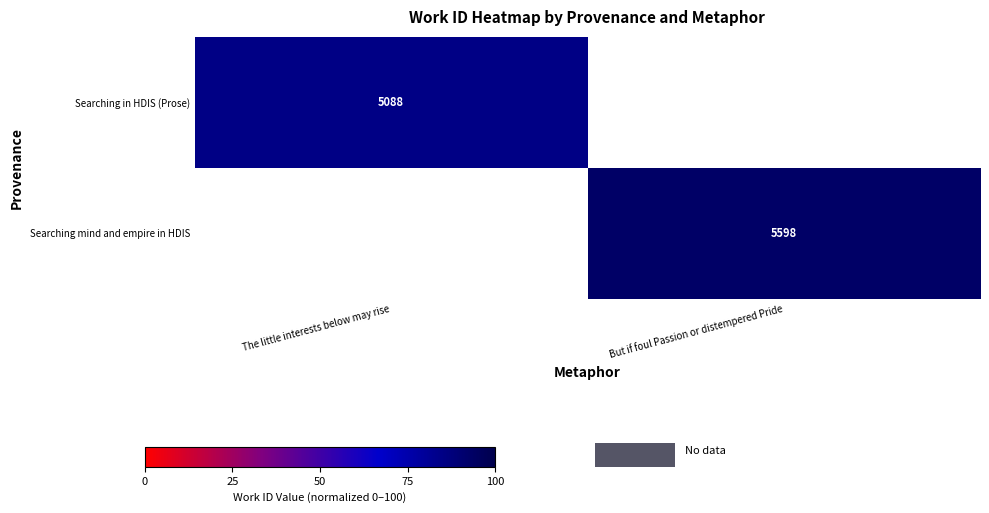

The Searching in HDIS (Prose) series shows 5088 at The little interests below may rise. True or false?

True